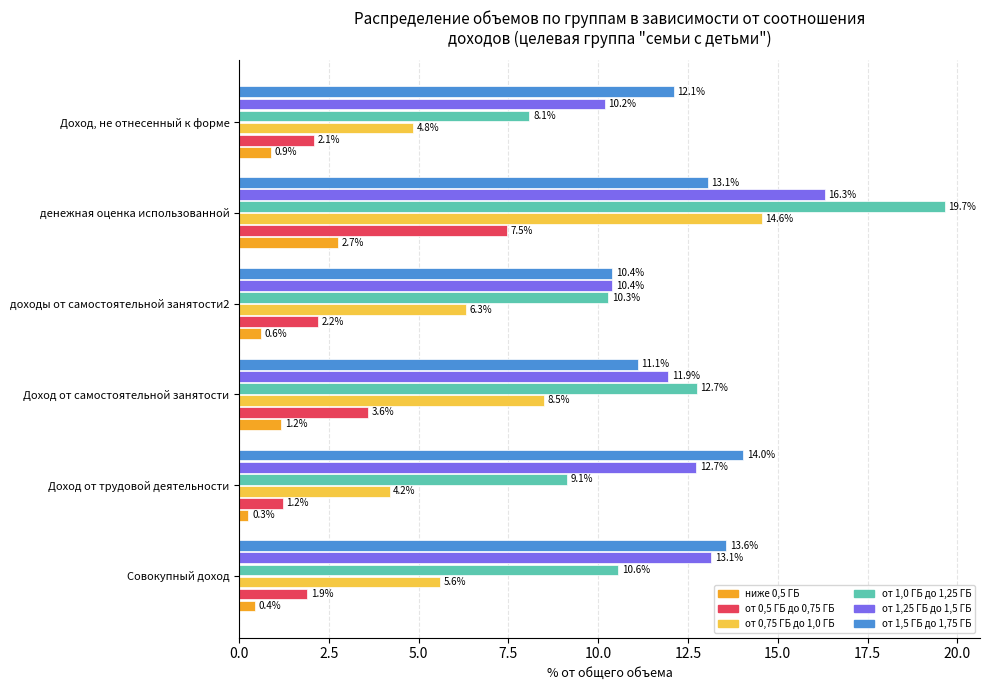

What is the highest value of the от 1,25 ГБ до 1,5 ГБ series?

16.3